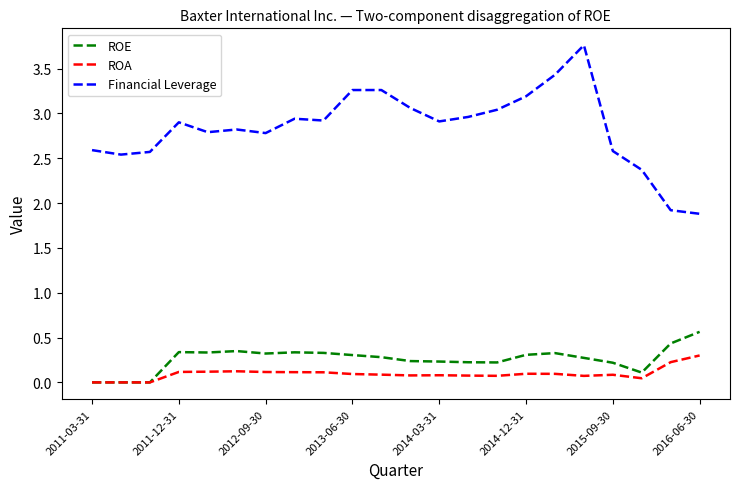

Which series has the largest total across all categories?

Financial Leverage